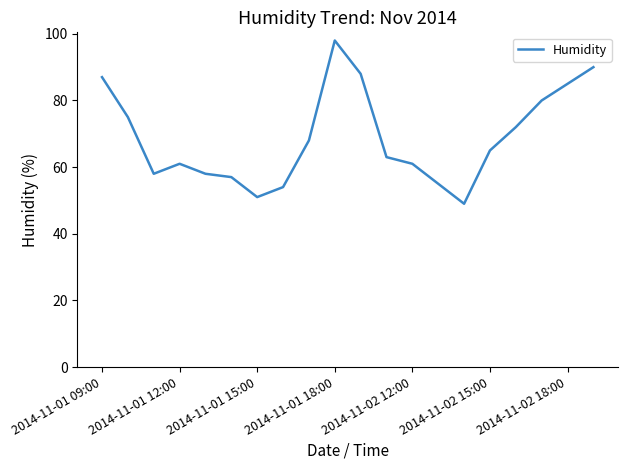

What is the smallest value displayed?

49